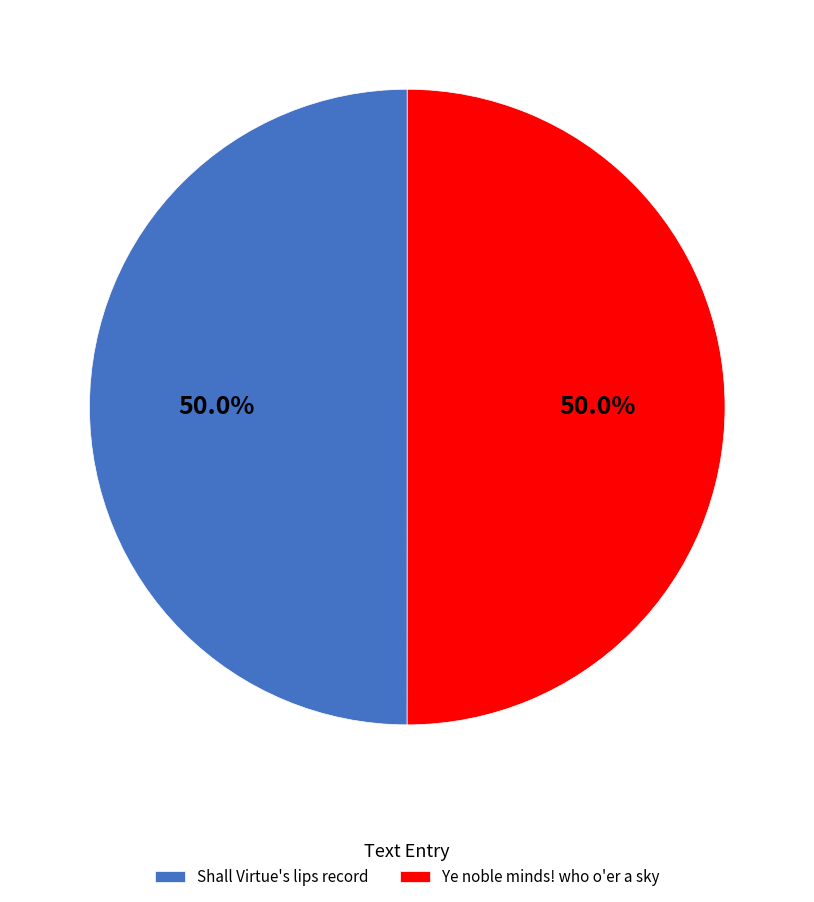

What percentage is the Ye noble minds! who o'er a sky slice, to the nearest percent?

50%